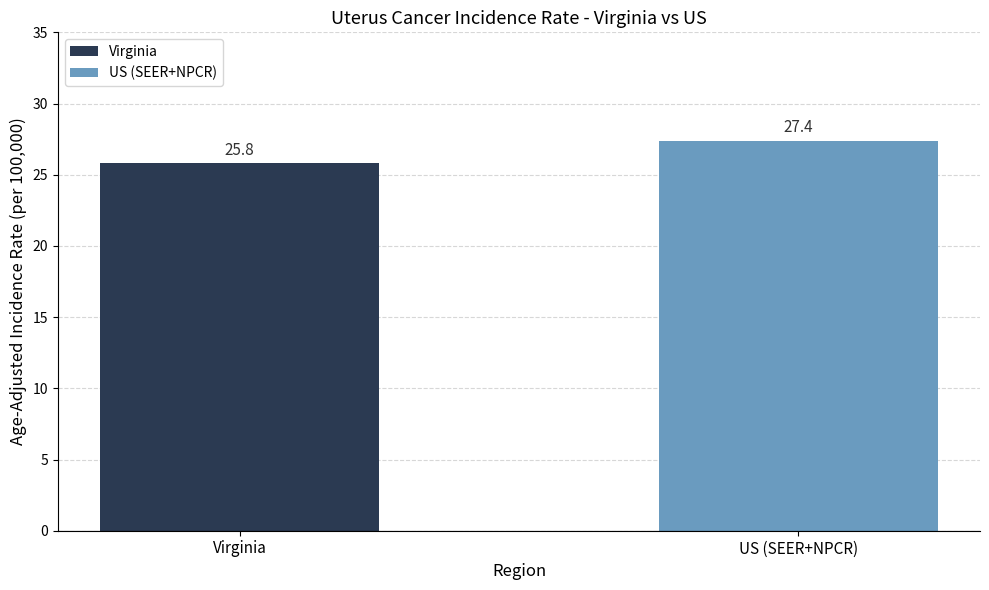

What is the value of the 2nd bar from the left?

27.4